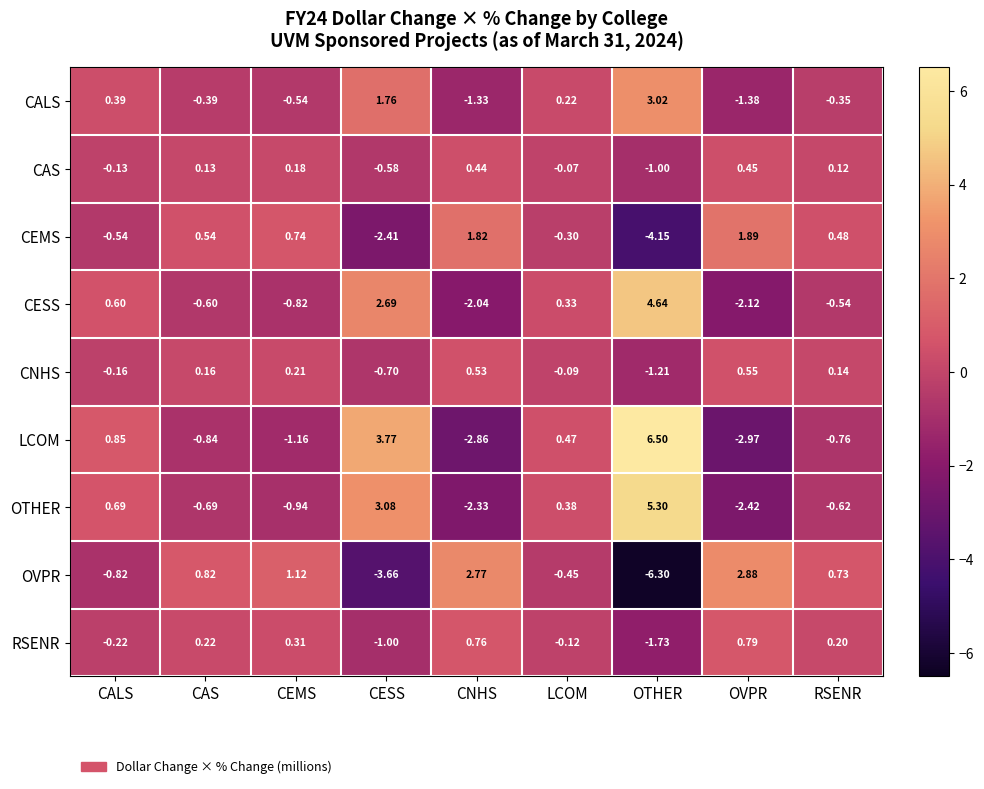

Rank the series by their maximum value, from lowest to highest.

CAS, CNHS, RSENR, CEMS, OVPR, CALS, CESS, OTHER, LCOM